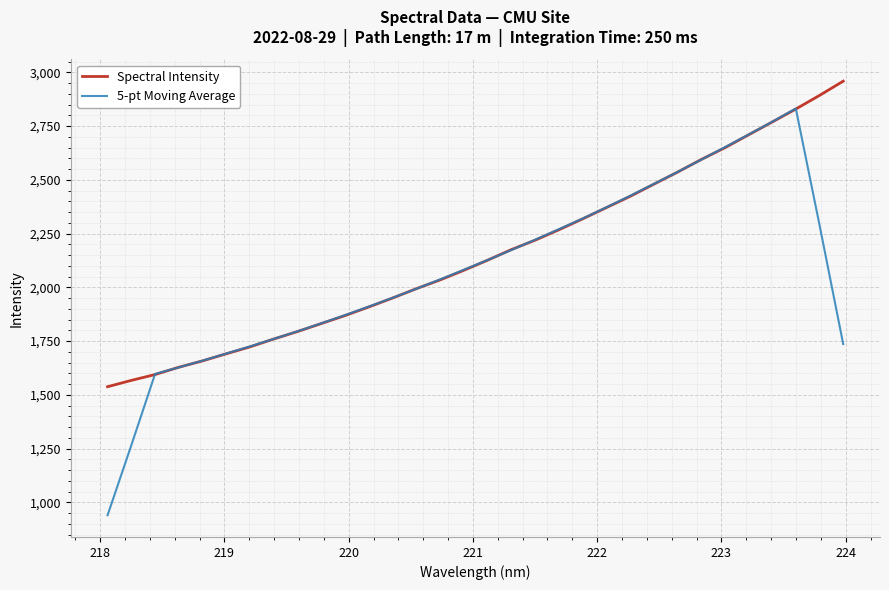

What is the greatest value displayed?

2958.6